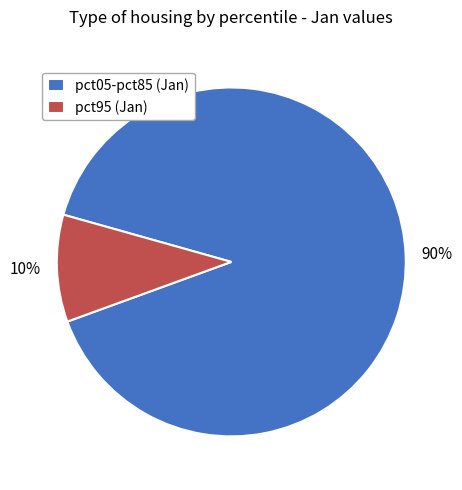

What is the smallest slice in the pie chart?

pct95 (Jan)